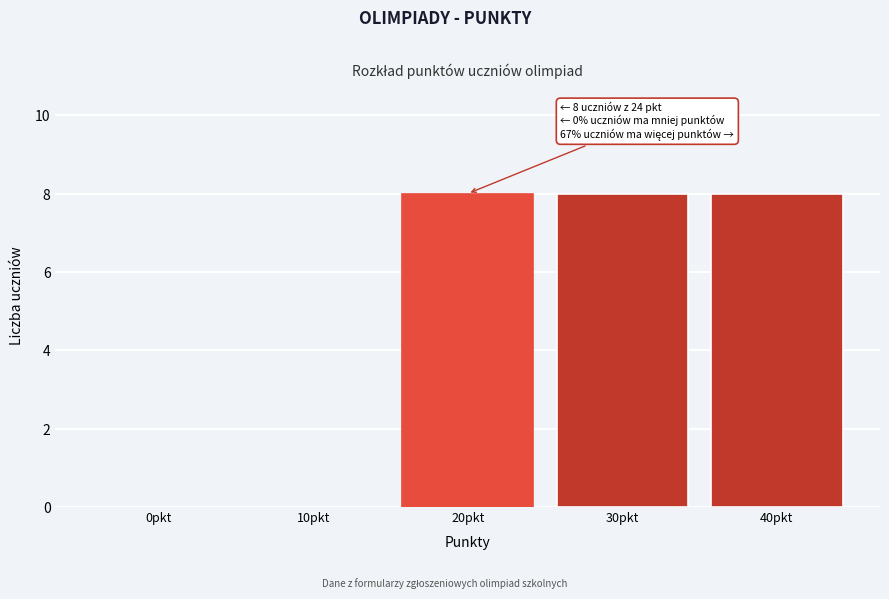

Reading right to left, what are all the values shown in this chart?

40pkt=8	30pkt=8	20pkt=8	10pkt=0	0pkt=0